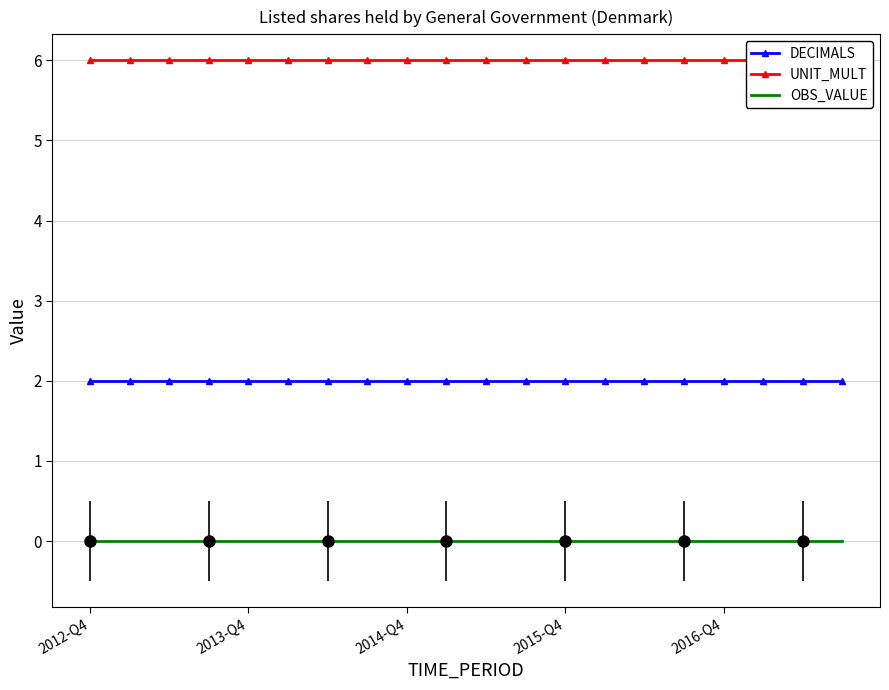

What is the sum of all UNIT_MULT values?

120